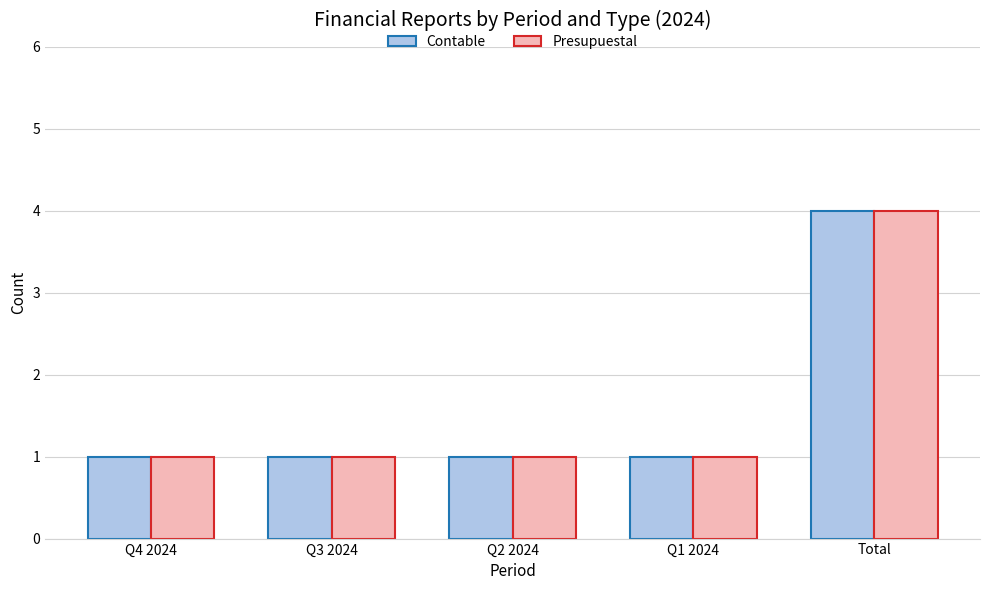

What is the value of the Contable bar at the 5th from the left?

4